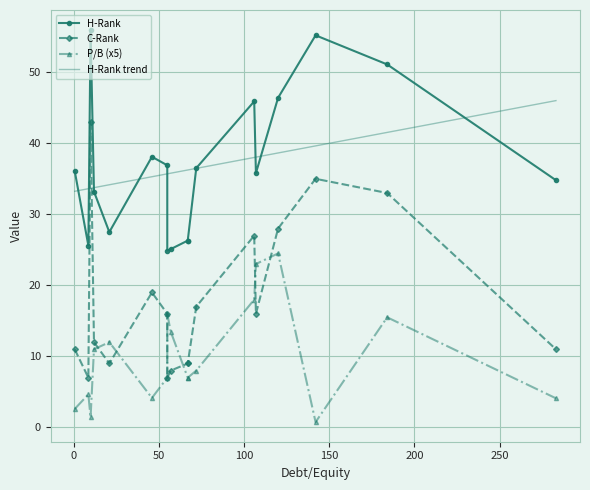

What is the lowest value of the H-Rank trend series?

33.2